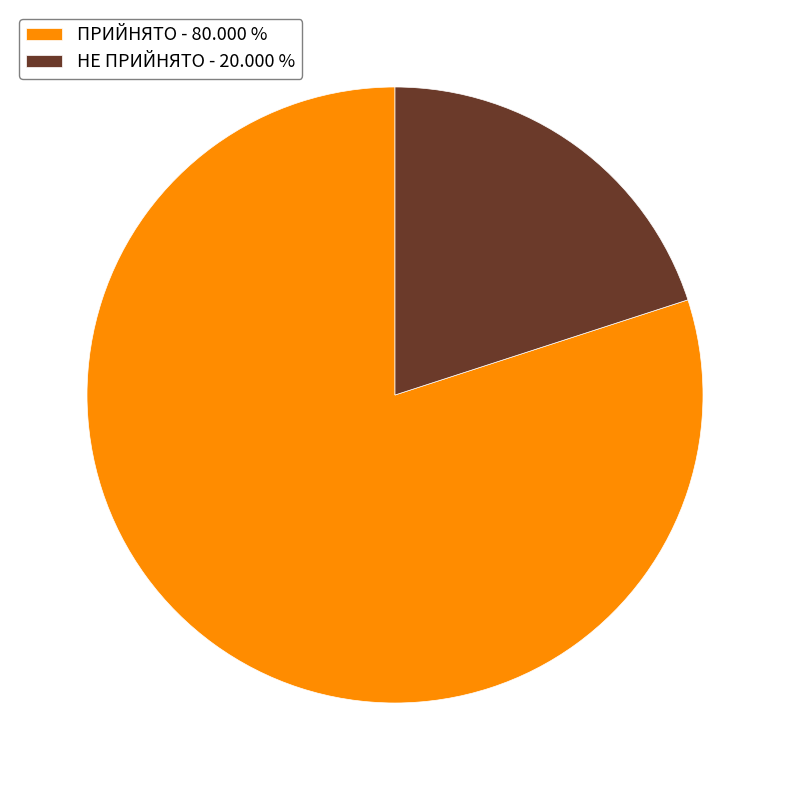

Combined, do ПРИЙНЯТО and НЕ ПРИЙНЯТО account for over 50%?

Yes